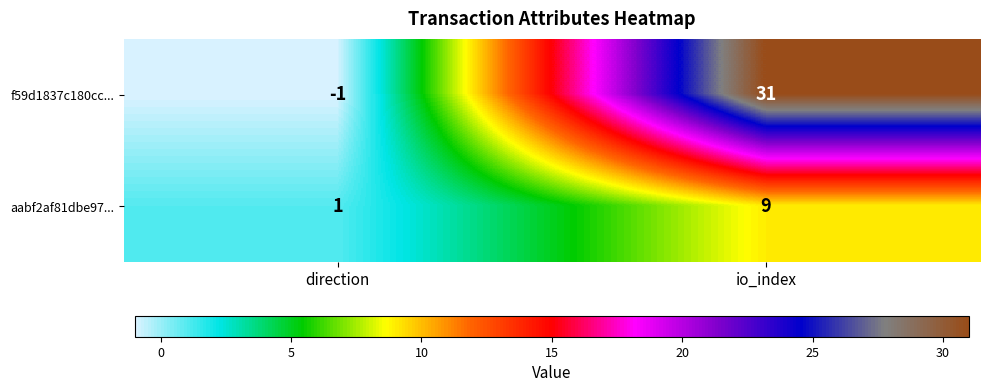

What is the minimum value shown in the chart?

-1